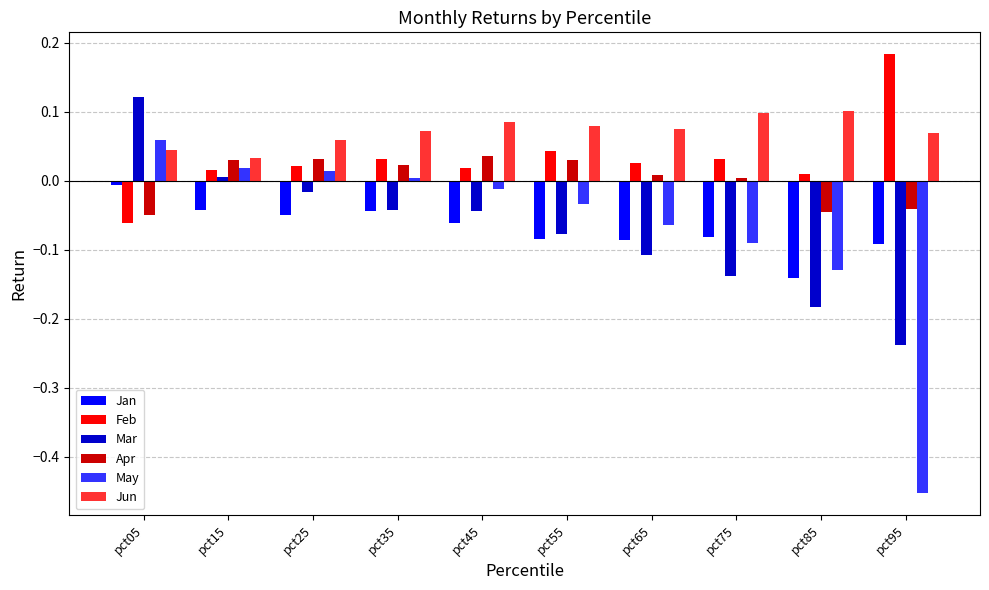

Where is Jun nearest to the value 0?

pct15